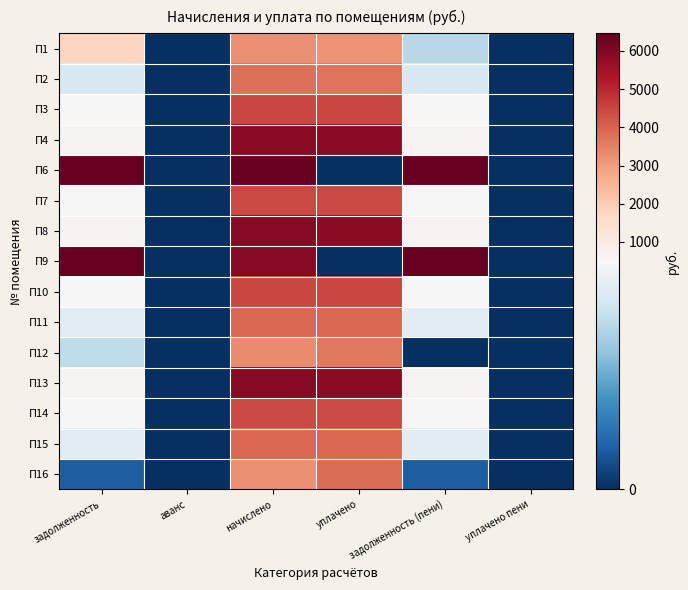

Which category has the lowest value across all series?

аванс